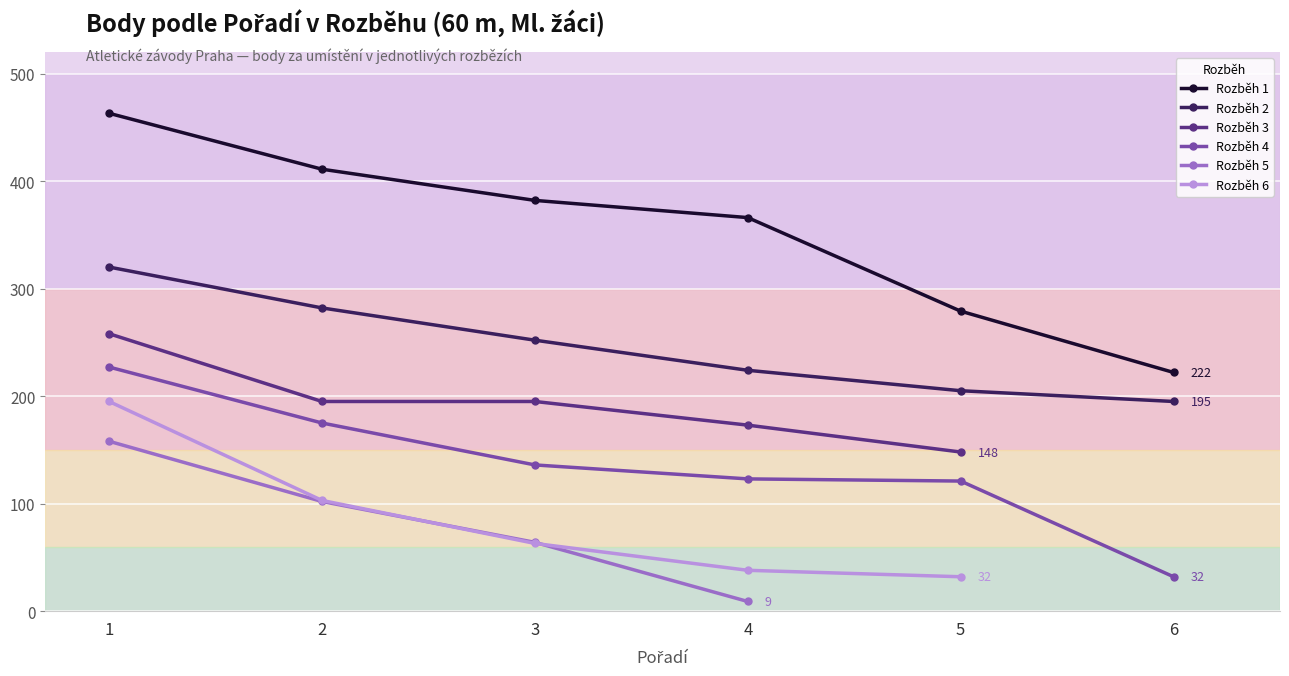

At which label is Rozběh 2 closest to 257?

3